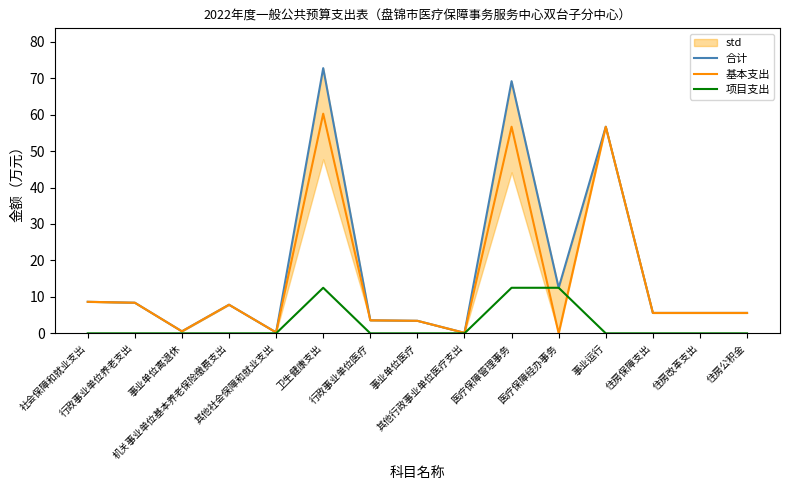

In 项目支出, how many points are higher than both neighbors (excluding endpoints)?

1